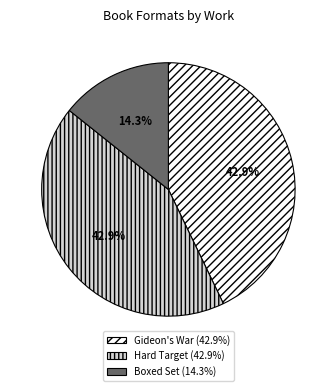

Which has a higher value, Boxed Set (14.3%) or Gideon's War (42.9%)?

Gideon's War (42.9%)